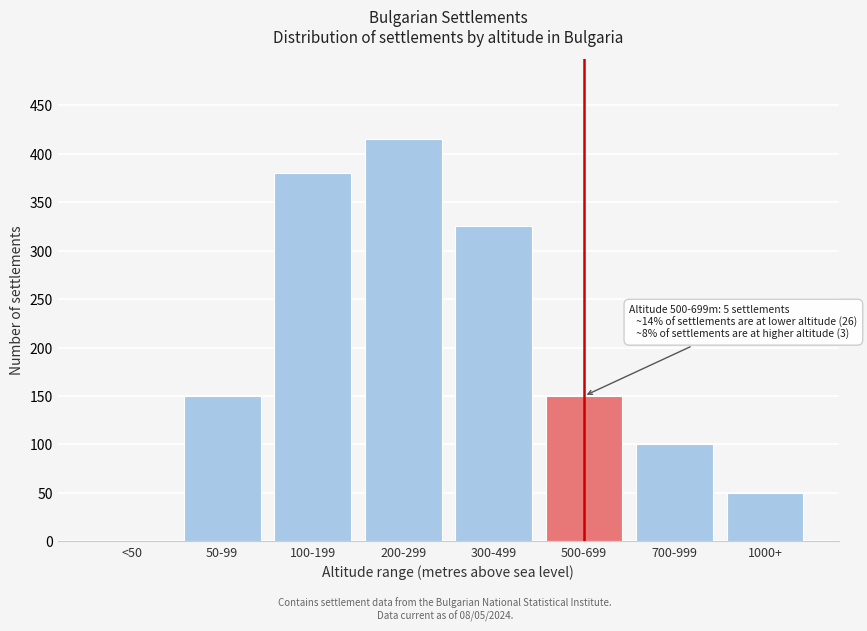

Reading right to left, extract all data points from this chart.

1000+=50	700-999=100	500-699=150	300-499=325	200-299=415	100-199=380	50-99=150	<50=0